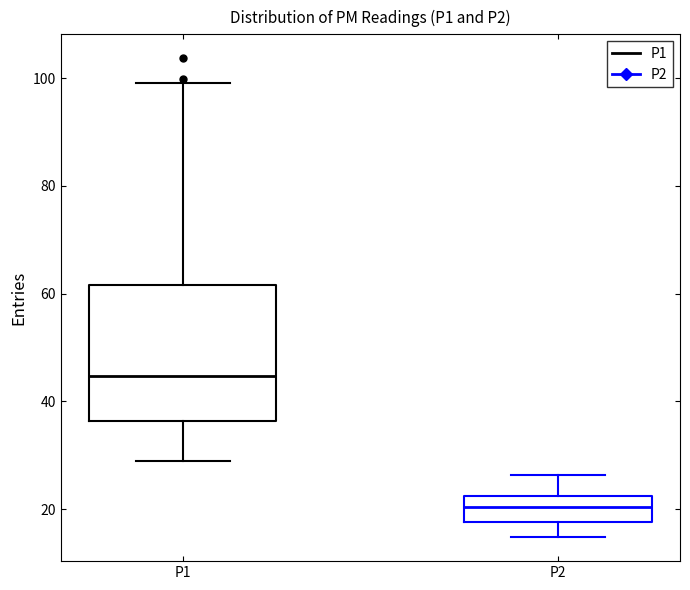

Reading left to right, transcribe this box plot: for each box, give where its median line is, the range the box spans, and where its two whiskers end, as read against the y-axis. The values are not printed on the chart, so give them approximately, as read against the axis.

P1: median 44, box 36 to 62, whiskers 28 to 100
P2: median 20, box 18 to 22, whiskers 14 to 26